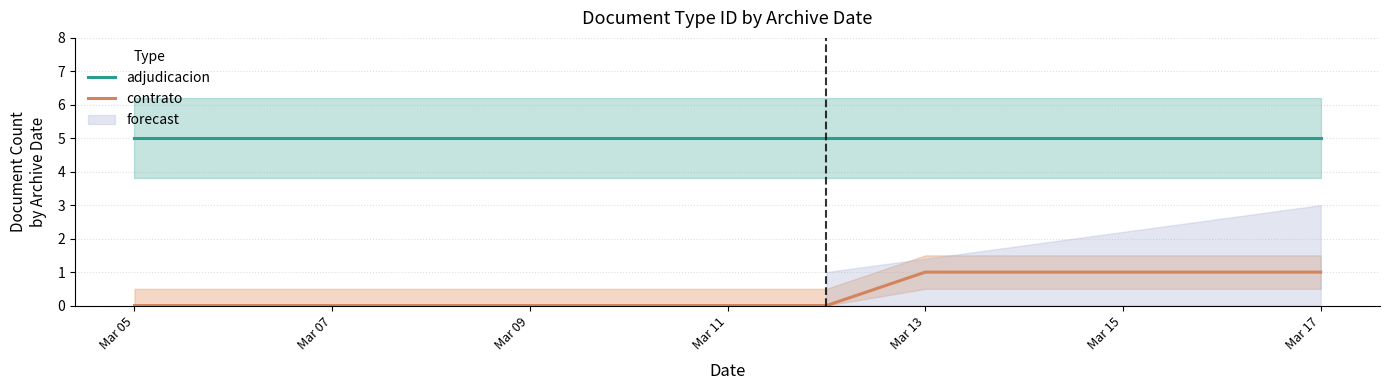

At which category does the chart reach its minimum across all series?

Mar 05